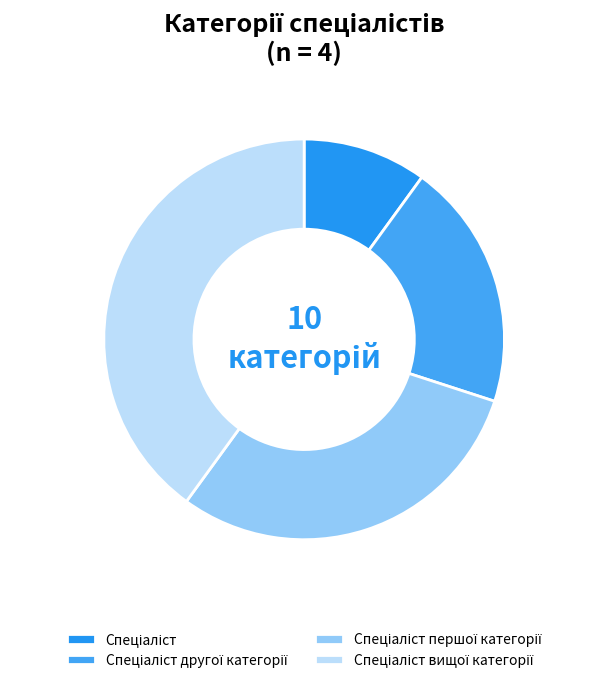

What portion of the pie excludes Спеціаліст другої категорії?

80.0%